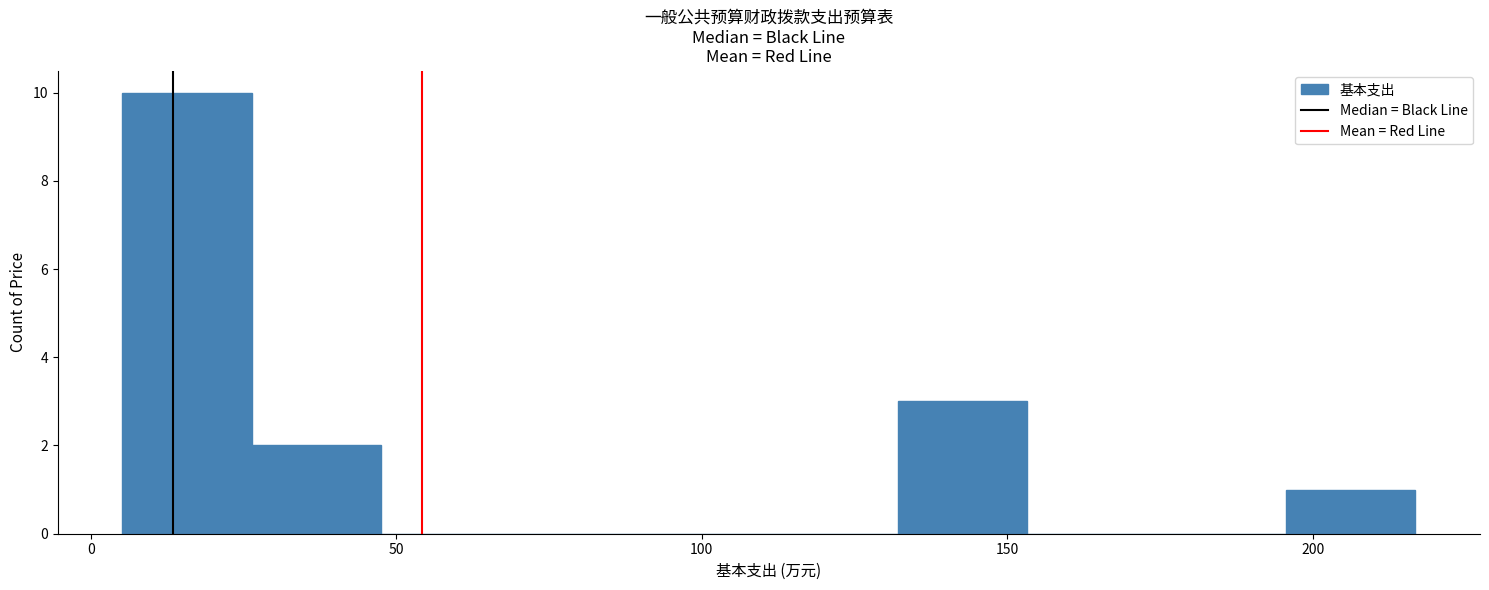

Reading left to right, list every bar in this chart as the range it spans on the x-axis followed by its height. Neither the bar edges nor the heights are printed on the chart, so give them approximately, as read against the axes.

5 to 25: 10
25 to 50: 2
50 to 70: 0
70 to 90: 0
90 to 110: 0
110 to 130: 0
130 to 155: 3
155 to 175: 0
175 to 195: 0
195 to 215: 1